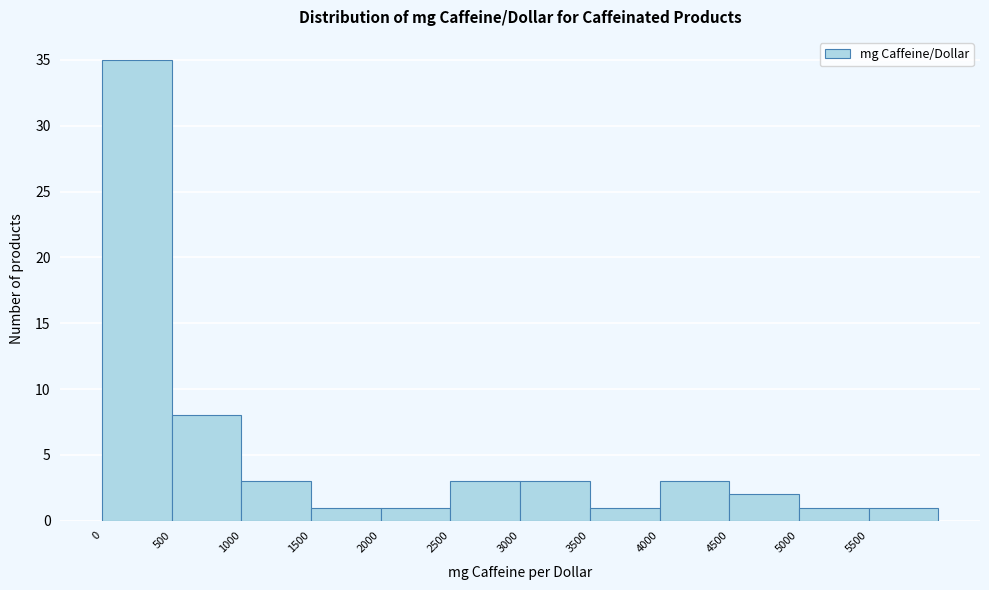

What is the height of the bar covering 3500 to 4000 on the x-axis? The values are not printed on the chart, so give them approximately, as read against the axis.

1